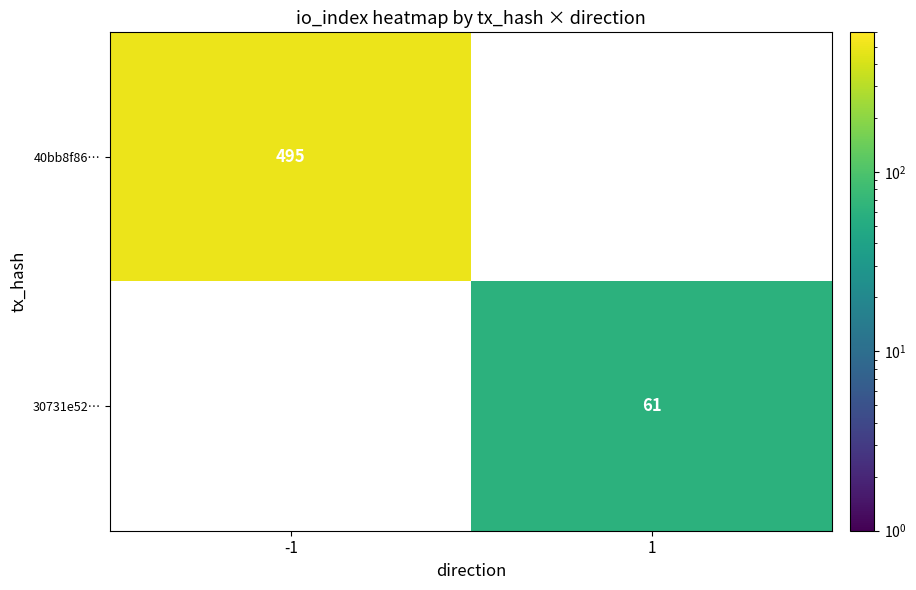

What is the minimum value shown in the chart?

61.0